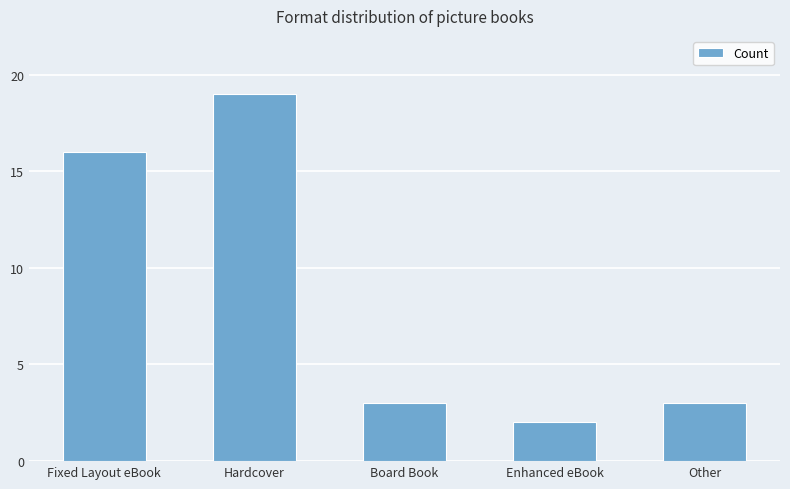

What is the smallest value displayed?

2